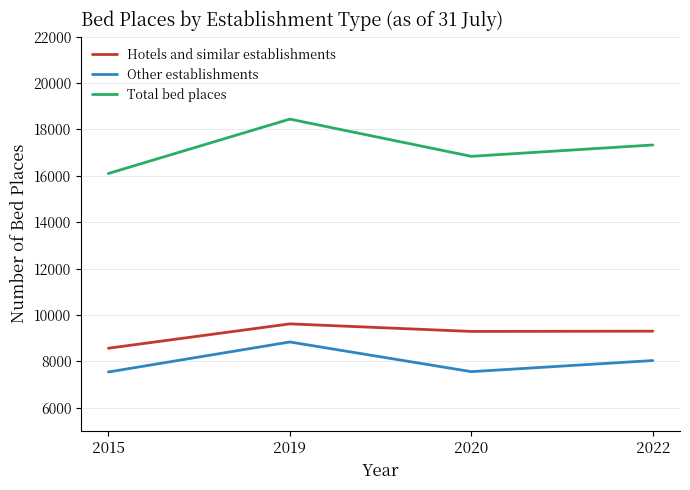

At which category does Total bed places reach its first local valley?

2020